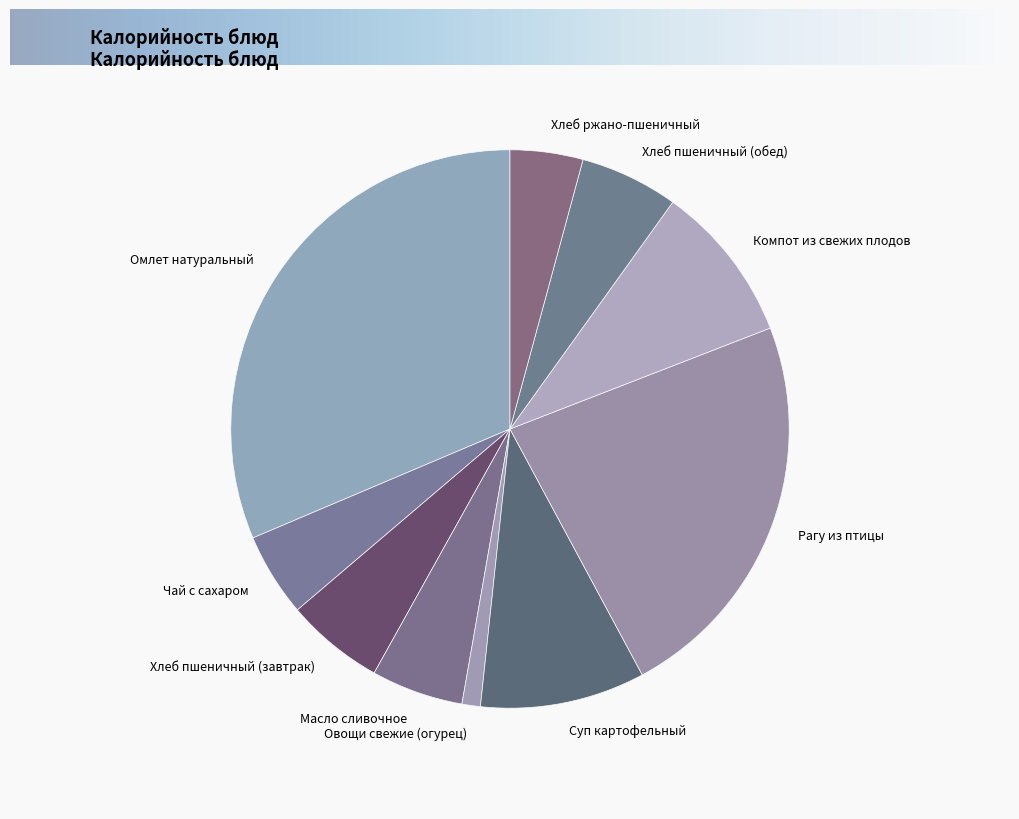

True or false: Хлеб пшеничный (завтрак) accounts for 6% of the total.

True